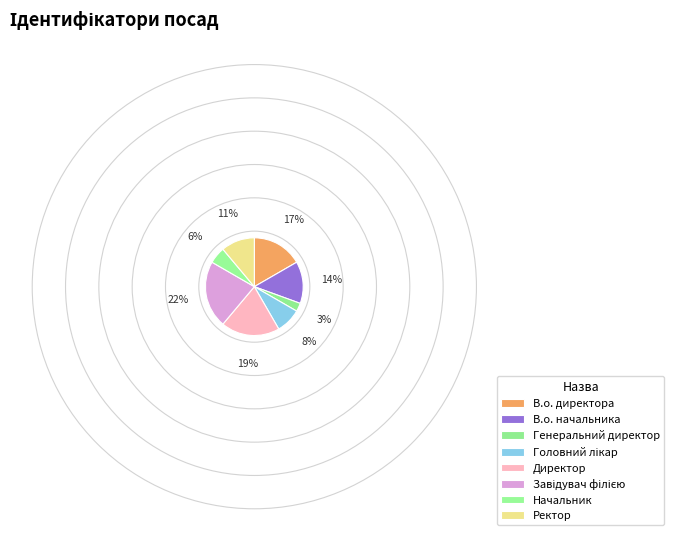

How many segments does this pie chart have?

8